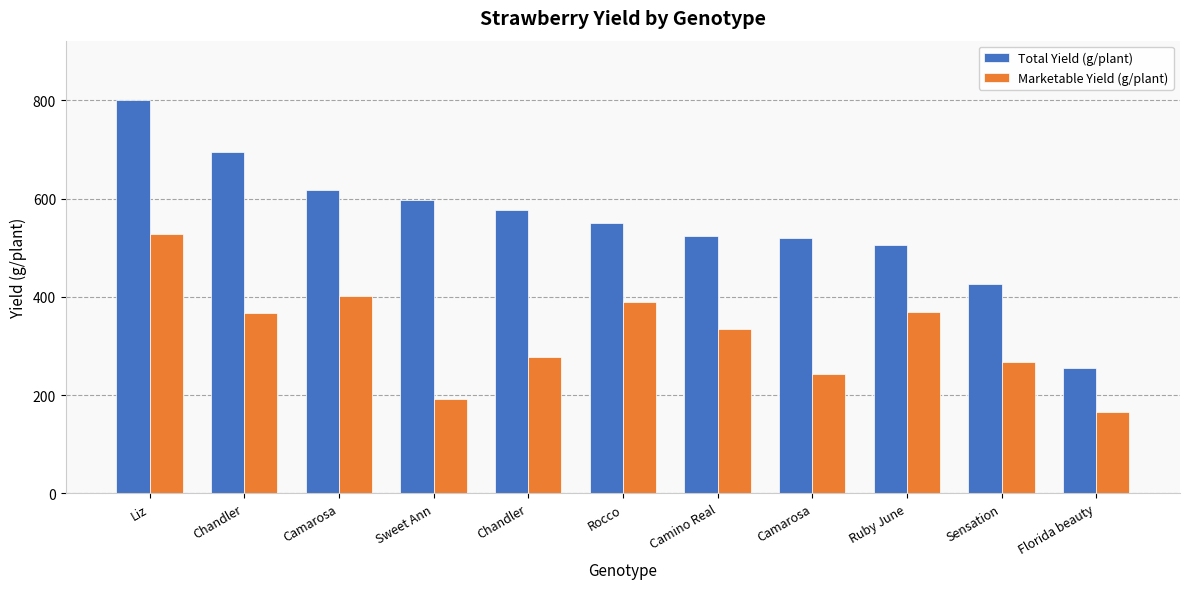

How many distinct data groups are displayed?

2